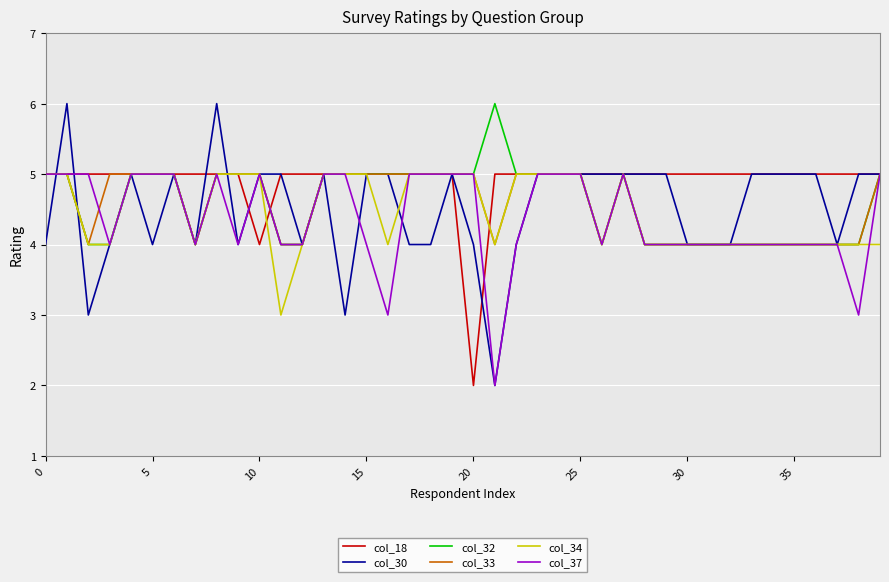

Which series has the largest total across all categories?

col_18